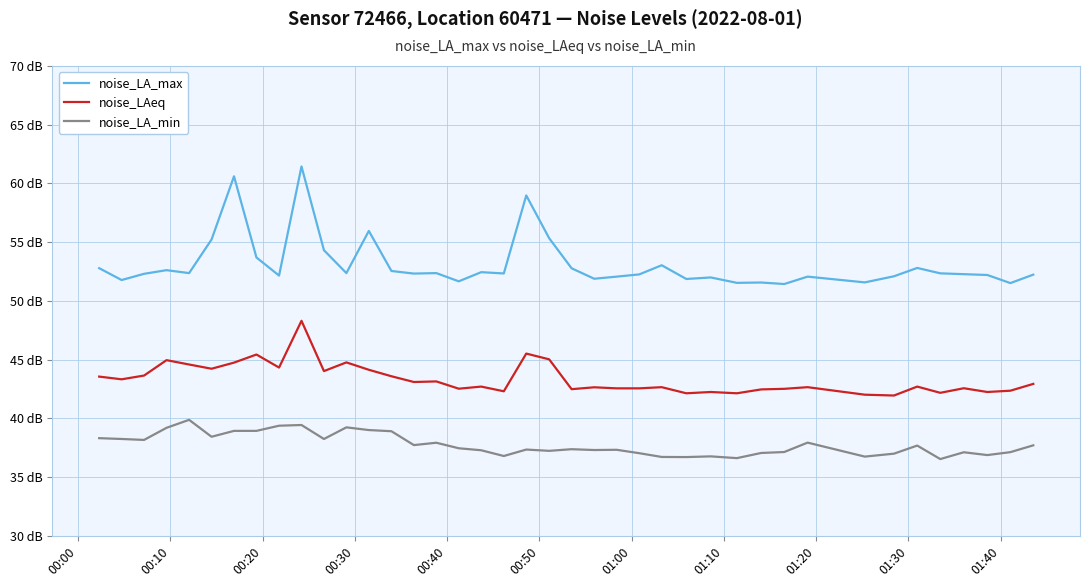

Reading left to right, list all the values displayed in this chart.

noise_LA_max: 52.8	51.8	52.3	52.6	52.4	55.2	60.6	53.7	52.2	61.5	54.3	52.4	56.0	52.5	52.3	52.4	51.7	52.5	52.3	59.0	55.3	52.8	51.9	52.1	52.3	53.0	51.9	52.0	51.5	51.6	51.4	52.1	51.6	52.1	52.8	52.4	52.3	52.2	51.5	52.2
noise_LAeq: 43.6	43.3	43.6	45.0	44.6	44.2	44.8	45.4	44.3	48.3	44.0	44.8	44.1	43.6	43.1	43.1	42.5	42.7	42.3	45.5	45.0	42.5	42.6	42.6	42.6	42.7	42.1	42.2	42.1	42.5	42.5	42.7	42.0	42.0	42.7	42.2	42.6	42.2	42.4	42.9
noise_LA_min: 38.3	38.2	38.2	39.2	39.9	38.4	38.9	38.9	39.4	39.4	38.2	39.2	39.0	38.9	37.7	37.9	37.5	37.3	36.8	37.4	37.2	37.4	37.3	37.3	37.0	36.7	36.7	36.8	36.6	37.1	37.1	37.9	36.8	37.0	37.7	36.5	37.1	36.9	37.1	37.7